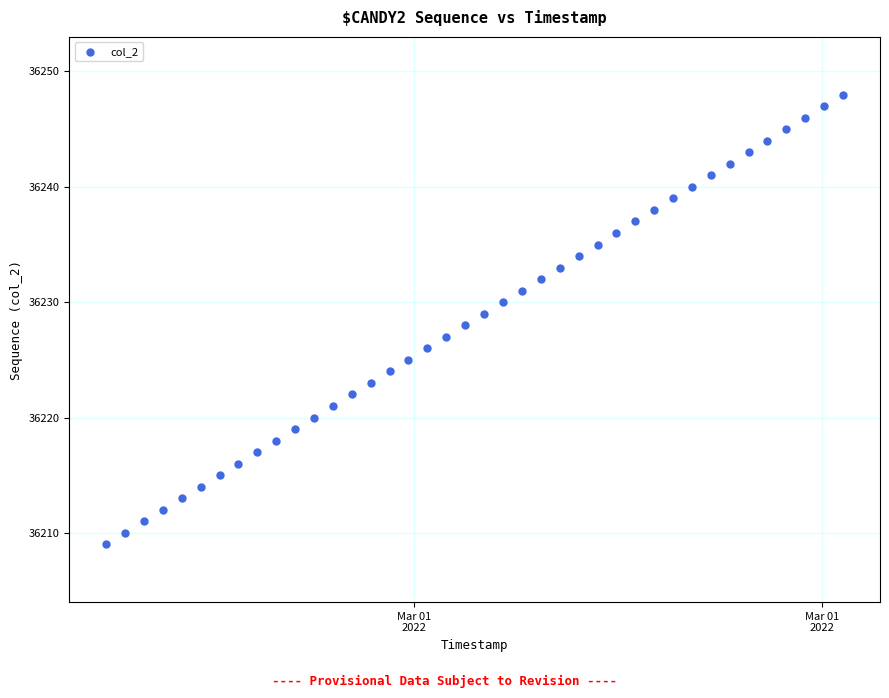

What is the range of Y values (max minus min)?

39